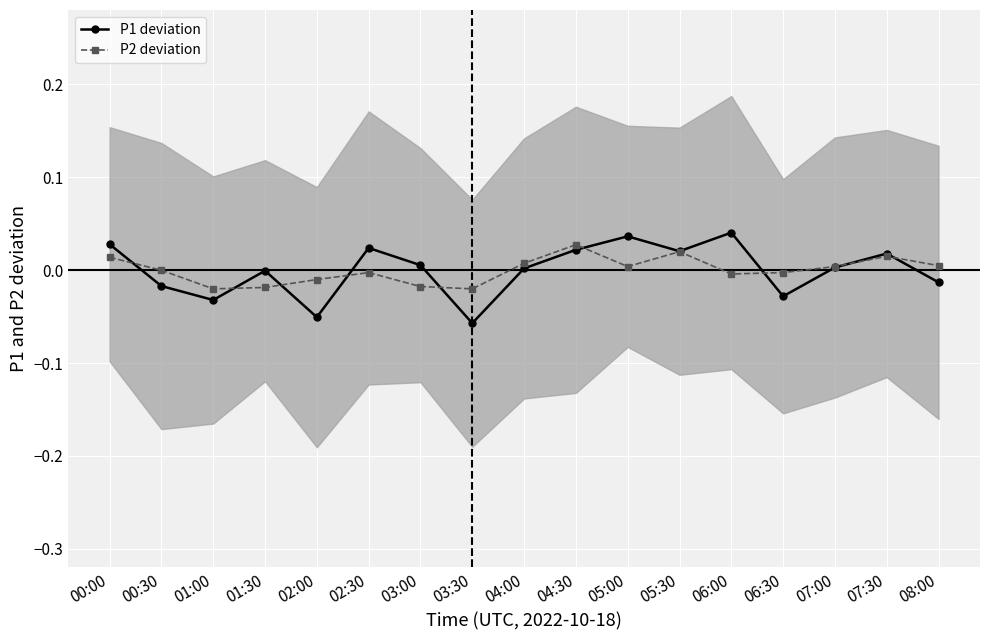

List the series in order of their overall mean, highest first.

P2 deviation, P1 deviation